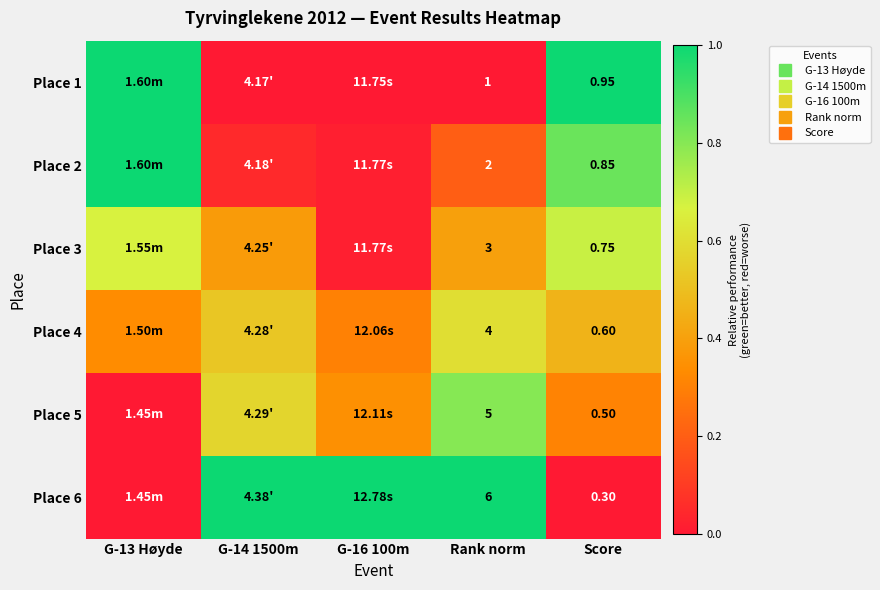

Is the value of Place 1 at Score greater than the value of Place 6 at G-16 100m?

No